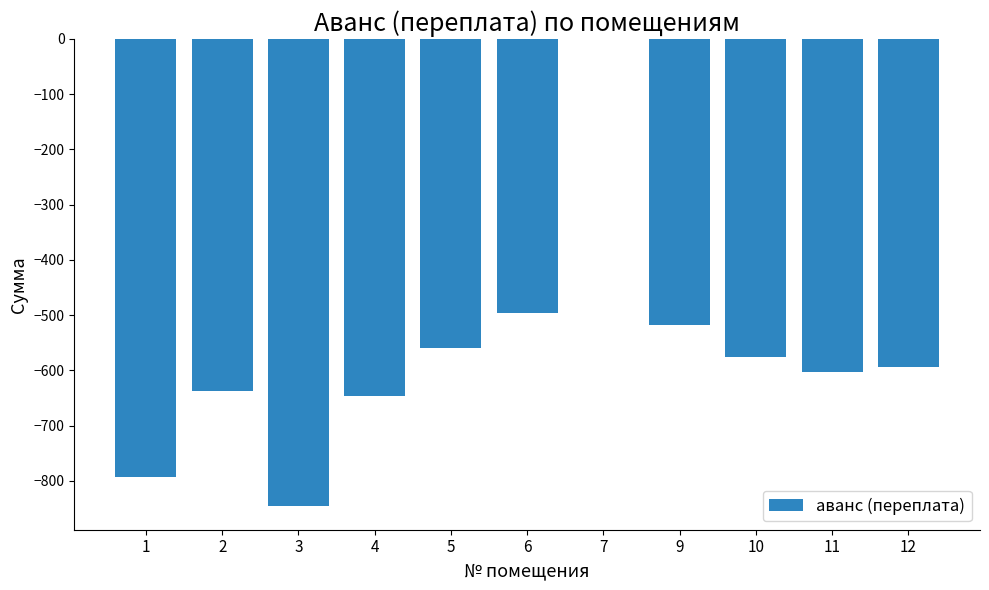

Reading right to left, list all the values displayed in this chart.

-593.2	-603.5	-576.3	-517.4	0.0	-496.0	-560.2	-647.0	-846.0	-636.8	-792.0